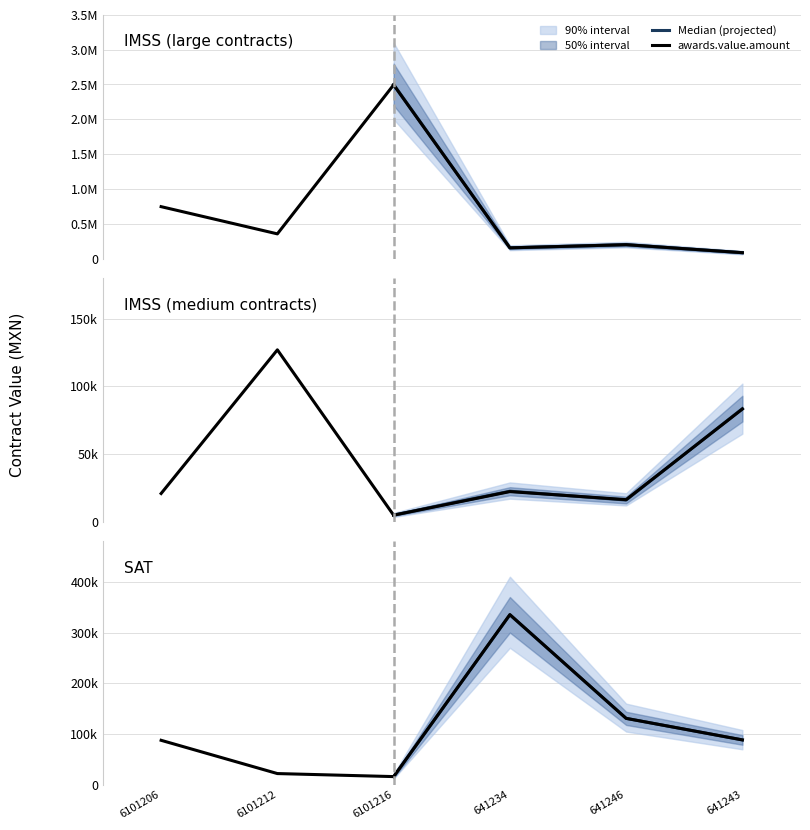

Does the chart have visible grid lines?

Yes